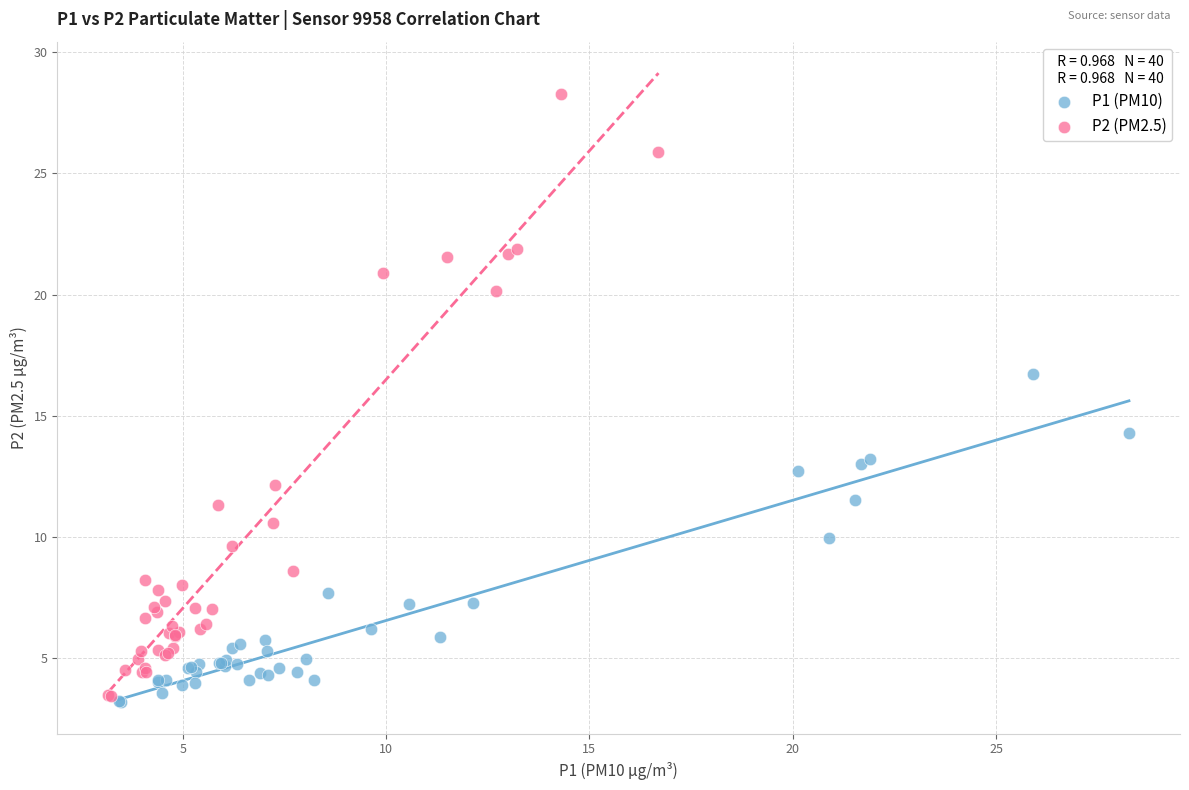

Which series has the widest spread of Y values?

P2 (PM2.5)